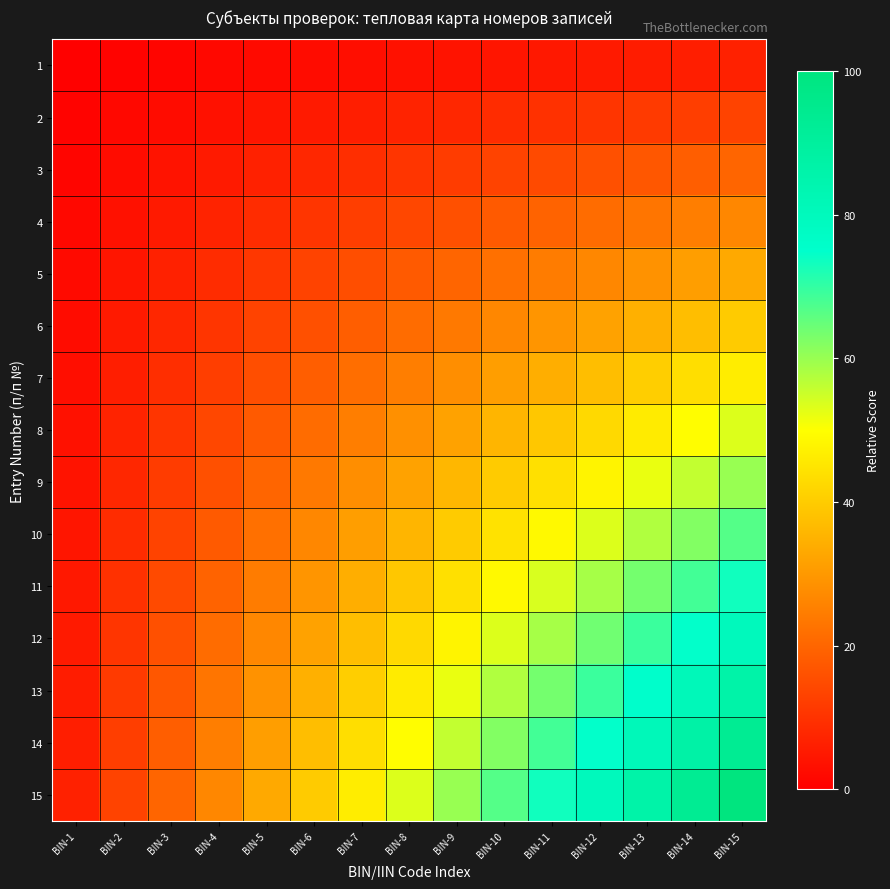

Which label corresponds to the largest value in the chart?

BIN-15